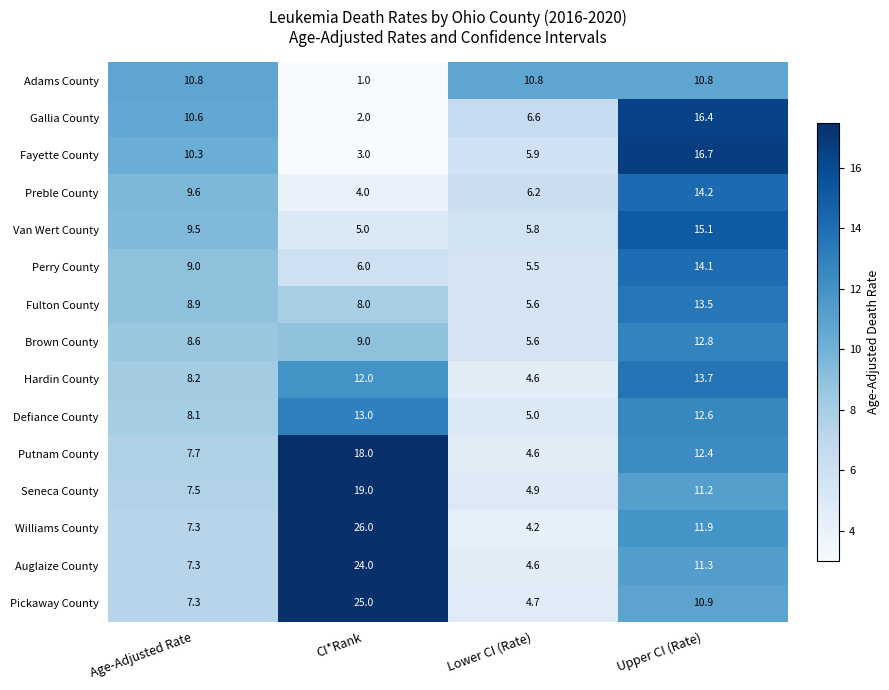

What is the total value across all series at CI*Rank?

175.0